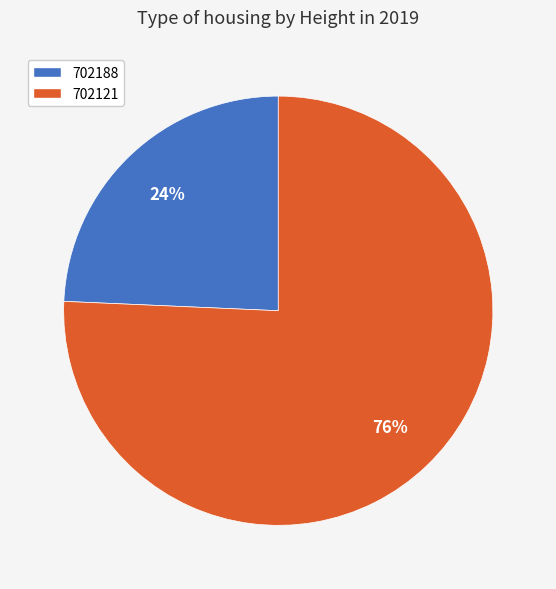

Is the sum of 702121 and 702188 greater than half?

Yes